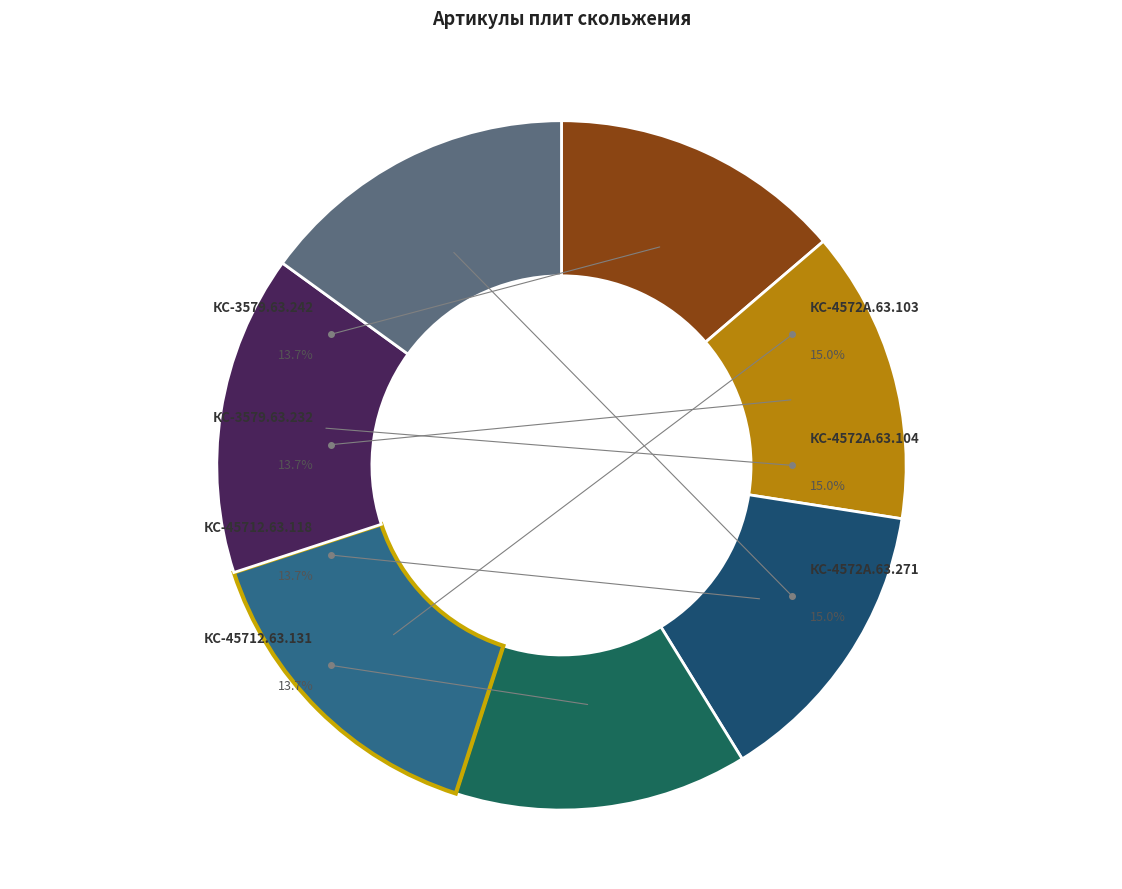

Does КС-45712.63.118 account for over 50% of the chart?

No